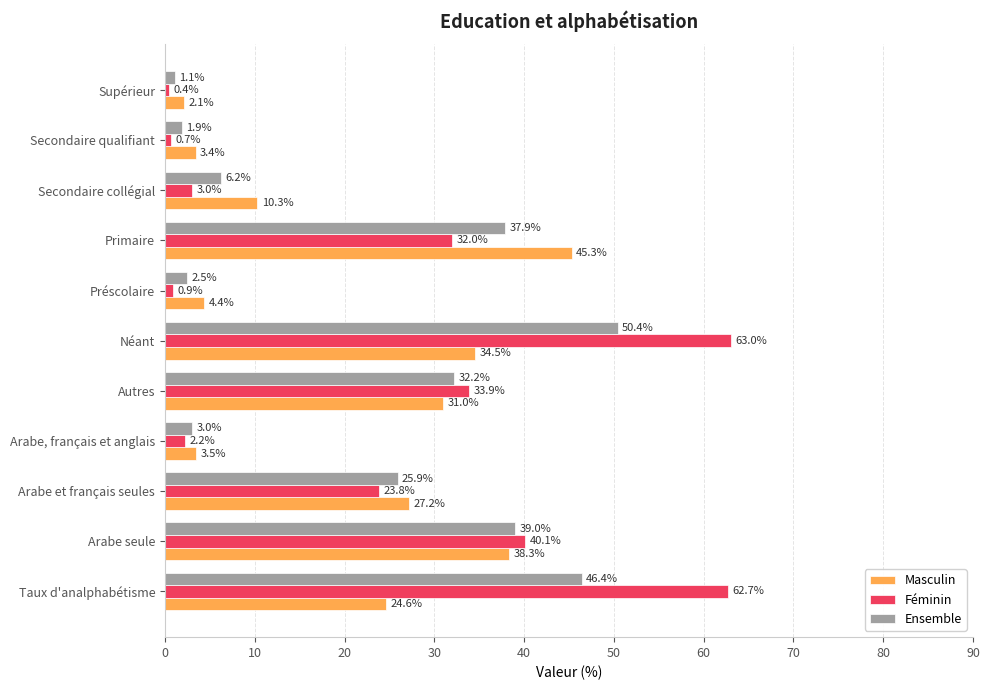

Which category has the lowest value across all series?

Supérieur